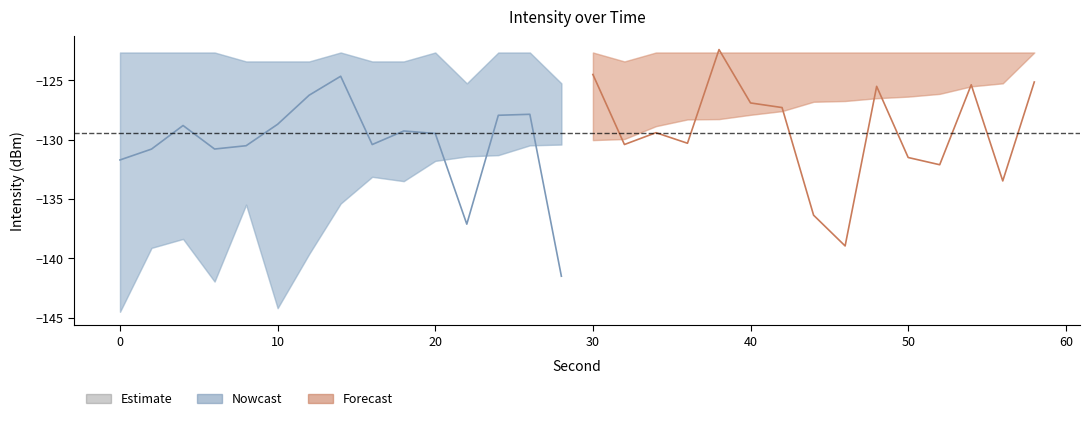

True or false: intensity_max and intensity_min intersect in this chart.

False